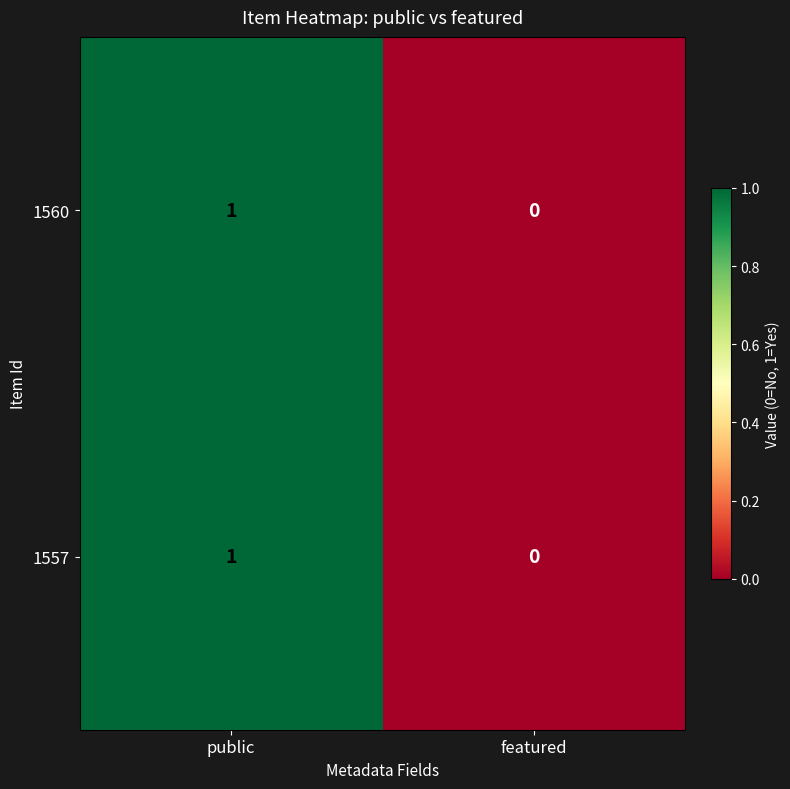

At which category is the sum across all series the highest?

public